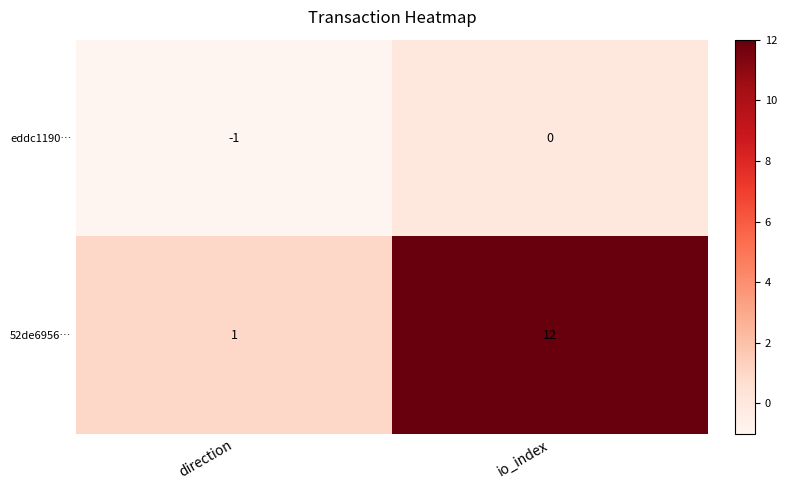

List the series in order of their peak value, lowest first.

eddc1190…, 52de6956…